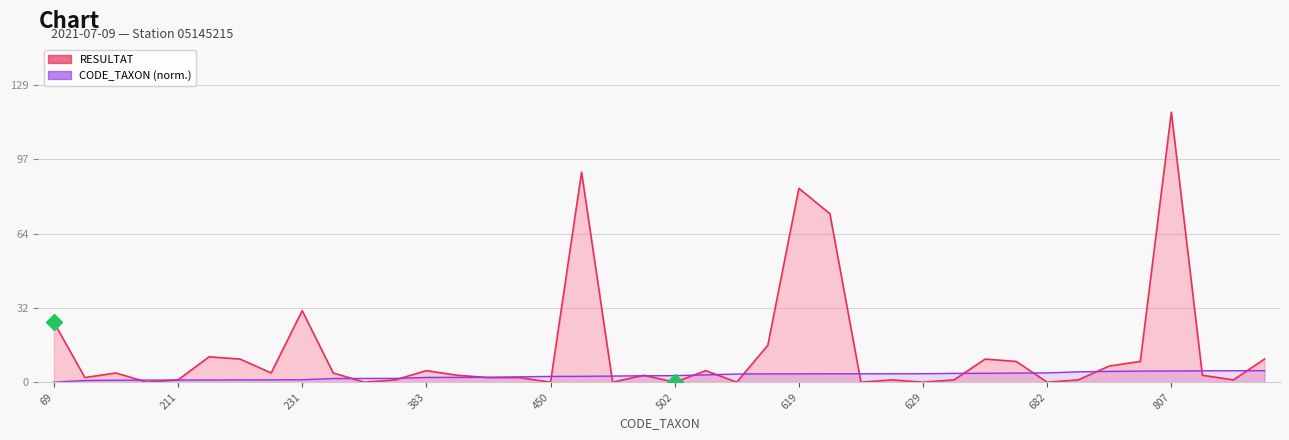

What is the difference between the CODE_TAXON values at 619 and 831?

1.4